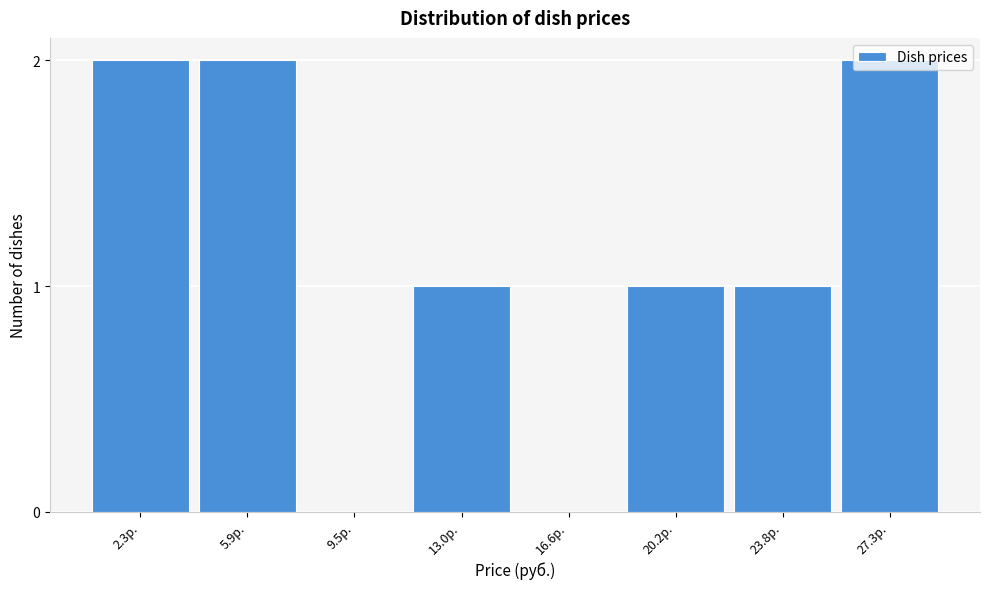

The value at 13.0р. is 1. True or false?

True